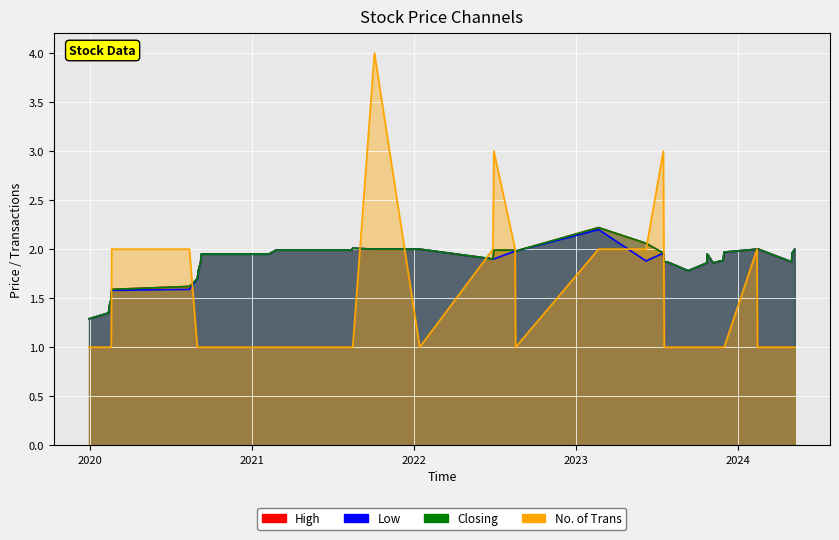

Is the value of Low at 25 greater than the value of Closing at 7?

Yes